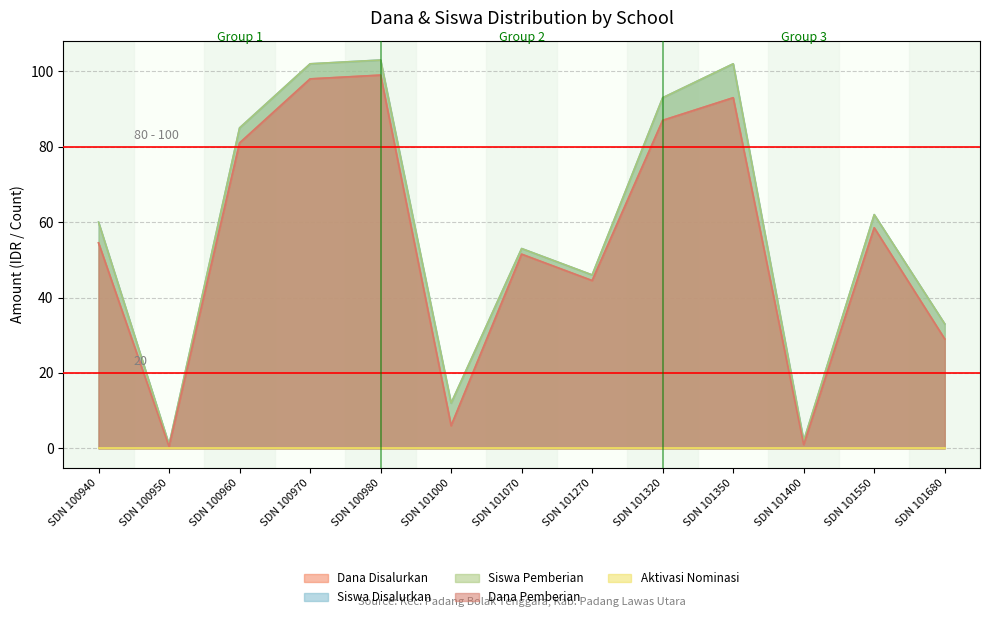

Which series changed the most between SDN 101320 and SDN 101680?

Siswa Disalurkan